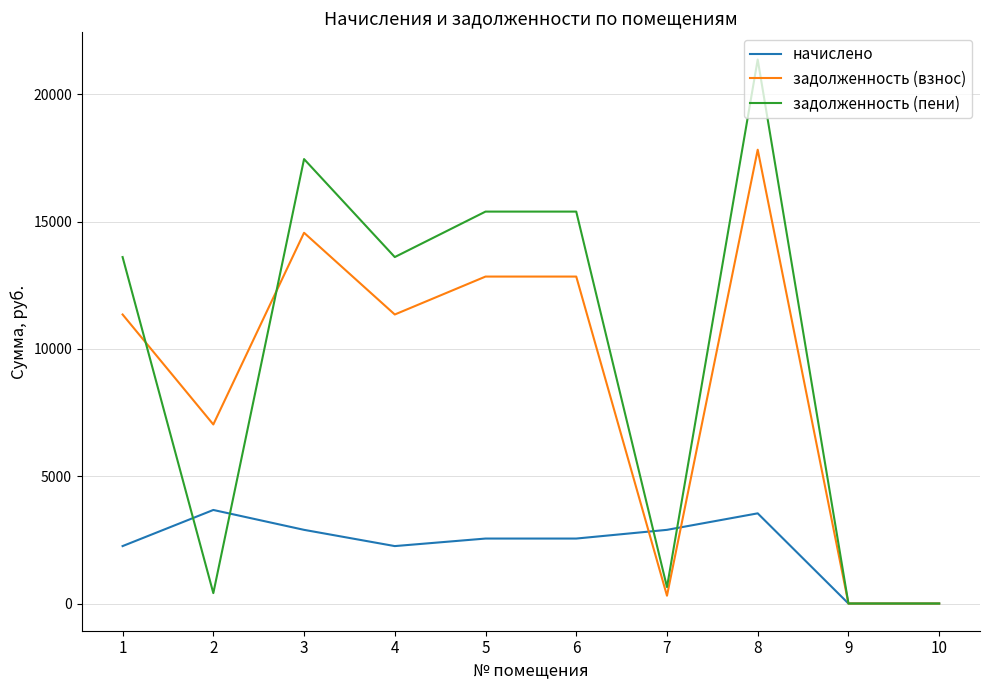

How many series are shown in this chart?

3